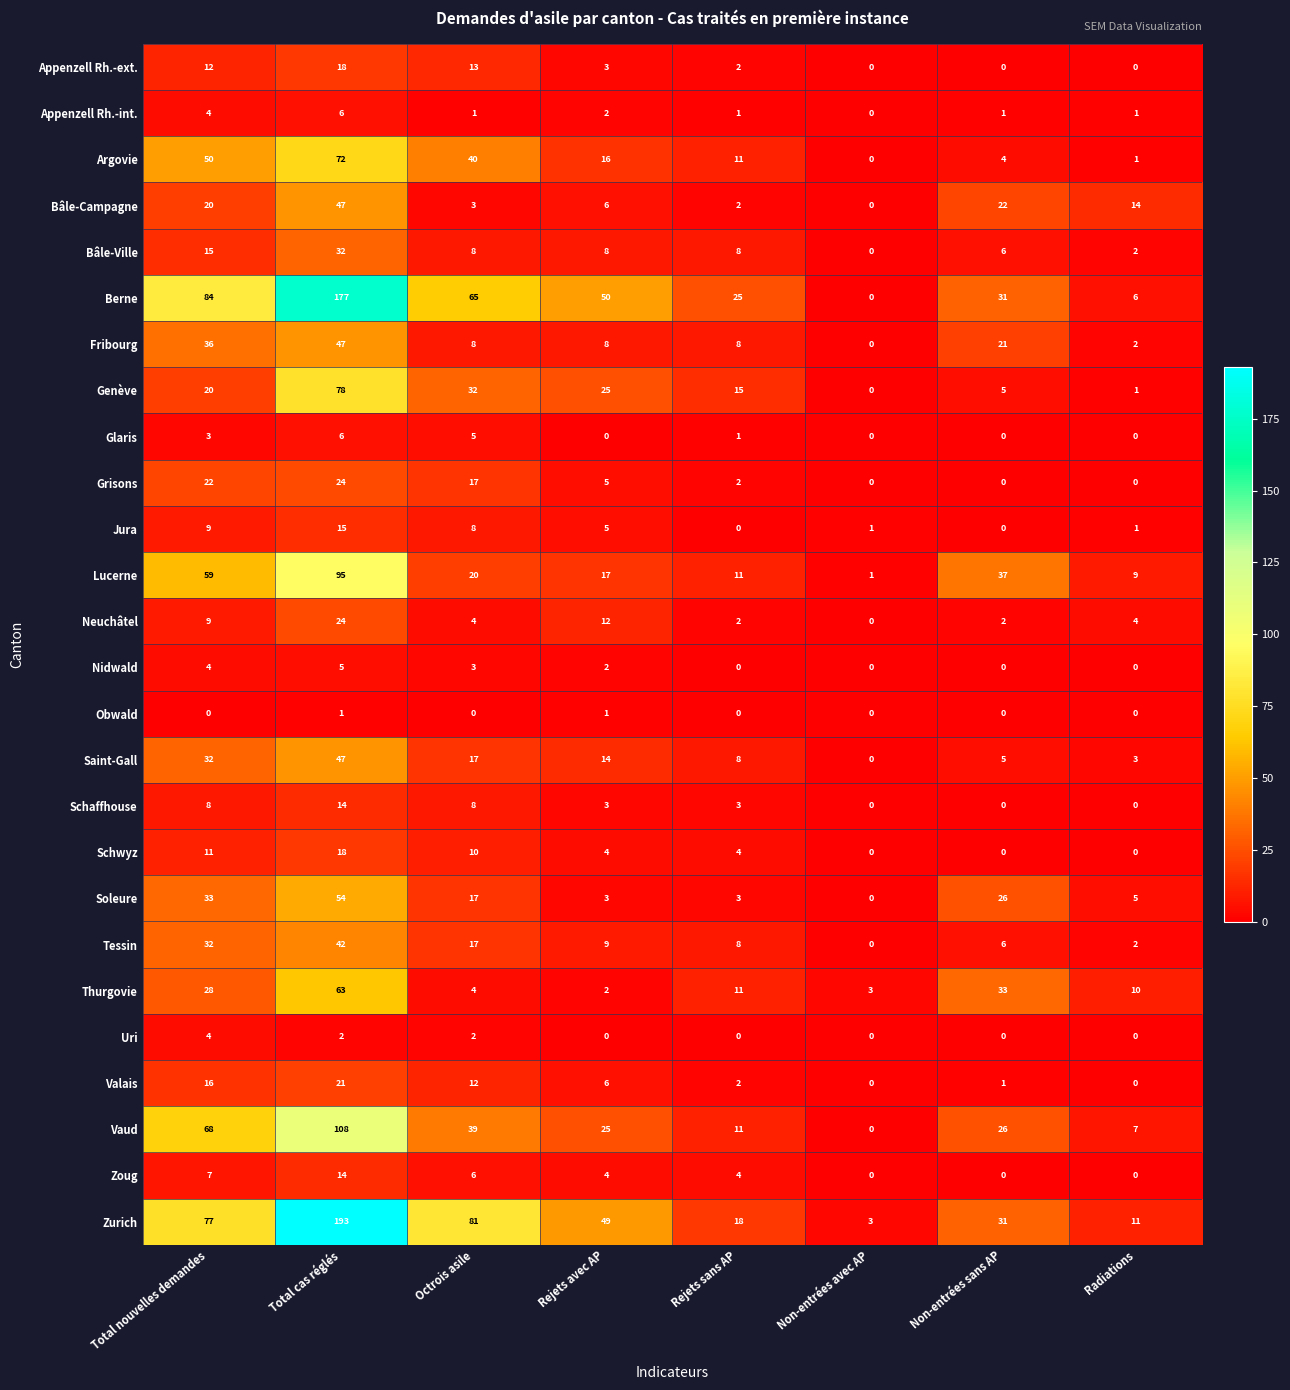

Is it true that Vaud equals 44 at Non-entrées sans AP?

False